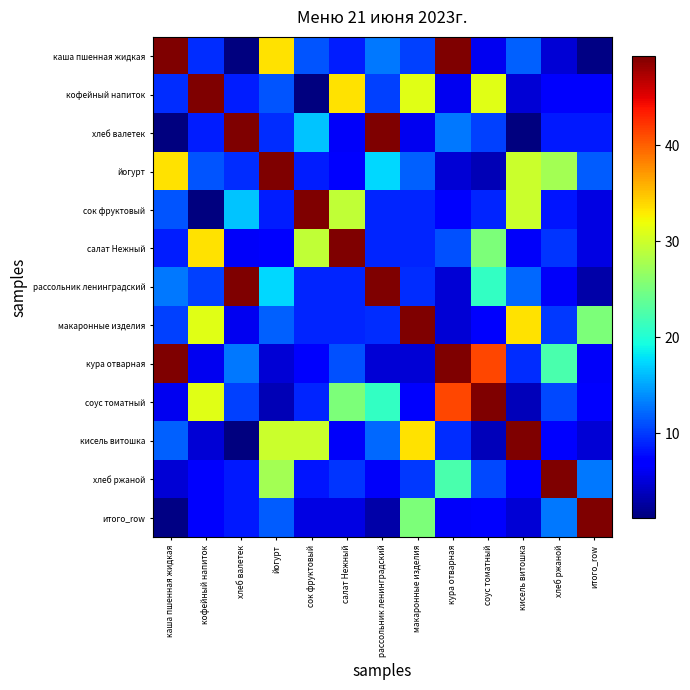

Reading left to right, transcribe all the data shown in this chart.

каша пшенная жидкая: каша пшенная жидкая=49.3	кофейный напиток=9.3	хлеб валетек=1.2	йогурт=33.4	сок фруктовый=11.2	салат Нежный=8.6	рассольник ленинградский=13.0	макаронные изделия=10.3	кура отварная=49.3	соус томатный=6.0	кисель витошка=11.9	хлеб ржаной=4.8	итого_row=1.4
кофейный напиток: каша пшенная жидкая=9.3	кофейный напиток=49.3	хлеб валетек=8.6	йогурт=11.2	сок фруктовый=1.2	салат Нежный=33.4	рассольник ленинградский=10.3	макаронные изделия=31.1	кура отварная=6.0	соус томатный=31.1	кисель витошка=4.8	хлеб ржаной=6.6	итого_row=6.6
хлеб валетек: каша пшенная жидкая=1.2	кофейный напиток=8.6	хлеб валетек=49.3	йогурт=9.3	сок фруктовый=16.5	салат Нежный=6.3	рассольник ленинградский=49.3	макаронные изделия=6.0	кура отварная=13.0	соус томатный=10.3	кисель витошка=1.3	хлеб ржаной=8.3	итого_row=8.3
йогурт: каша пшенная жидкая=33.4	кофейный напиток=11.2	хлеб валетек=9.3	йогурт=49.3	сок фруктовый=8.6	салат Нежный=7.1	рассольник ленинградский=17.4	макаронные изделия=11.9	кура отварная=4.8	соус томатный=3.6	кисель витошка=29.8	хлеб ржаной=27.6	итого_row=11.7
сок фруктовый: каша пшенная жидкая=11.2	кофейный напиток=1.2	хлеб валетек=16.5	йогурт=8.6	сок фруктовый=49.3	салат Нежный=29.3	рассольник ленинградский=8.9	макаронные изделия=8.9	кура отварная=6.6	соус томатный=8.9	кисель витошка=29.8	хлеб ржаной=8.2	итого_row=5.4
салат Нежный: каша пшенная жидкая=8.6	кофейный напиток=33.4	хлеб валетек=6.3	йогурт=7.1	сок фруктовый=29.3	салат Нежный=49.3	рассольник ленинградский=8.9	макаронные изделия=8.9	кура отварная=11.1	соус томатный=25.2	кисель витошка=6.3	хлеб ржаной=9.8	итого_row=5.4
рассольник ленинградский: каша пшенная жидкая=13.0	кофейный напиток=10.3	хлеб валетек=49.3	йогурт=17.4	сок фруктовый=8.9	салат Нежный=8.9	рассольник ленинградский=49.3	макаронные изделия=9.3	кура отварная=4.9	соус томатный=21.0	кисель витошка=12.1	хлеб ржаной=6.3	итого_row=3.0
макаронные изделия: каша пшенная жидкая=10.3	кофейный напиток=31.1	хлеб валетек=6.0	йогурт=11.9	сок фруктовый=8.9	салат Нежный=8.9	рассольник ленинградский=9.3	макаронные изделия=49.3	кура отварная=4.9	соус томатный=6.5	кисель витошка=33.4	хлеб ржаной=9.9	итого_row=25.3
кура отварная: каша пшенная жидкая=49.3	кофейный напиток=6.0	хлеб валетек=13.0	йогурт=4.8	сок фруктовый=6.6	салат Нежный=11.1	рассольник ленинградский=4.9	макаронные изделия=4.9	кура отварная=49.3	соус томатный=41.3	кисель витошка=9.3	хлеб ржаной=22.3	итого_row=6.3
соус томатный: каша пшенная жидкая=6.0	кофейный напиток=31.1	хлеб валетек=10.3	йогурт=3.6	сок фруктовый=8.9	салат Нежный=25.2	рассольник ленинградский=21.0	макаронные изделия=6.5	кура отварная=41.3	соус томатный=49.3	кисель витошка=3.7	хлеб ржаной=10.6	итого_row=6.7
кисель витошка: каша пшенная жидкая=11.9	кофейный напиток=4.8	хлеб валетек=1.3	йогурт=29.8	сок фруктовый=29.8	салат Нежный=6.3	рассольник ленинградский=12.1	макаронные изделия=33.4	кура отварная=9.3	соус томатный=3.7	кисель витошка=49.3	хлеб ржаной=7.3	итого_row=4.9
хлеб ржаной: каша пшенная жидкая=4.8	кофейный напиток=6.6	хлеб валетек=8.3	йогурт=27.6	сок фруктовый=8.2	салат Нежный=9.8	рассольник ленинградский=6.3	макаронные изделия=9.9	кура отварная=22.3	соус томатный=10.6	кисель витошка=7.3	хлеб ржаной=49.3	итого_row=13.0
итого_row: каша пшенная жидкая=1.4	кофейный напиток=6.6	хлеб валетек=8.3	йогурт=11.7	сок фруктовый=5.4	салат Нежный=5.4	рассольник ленинградский=3.0	макаронные изделия=25.3	кура отварная=6.3	соус томатный=6.7	кисель витошка=4.9	хлеб ржаной=13.0	итого_row=49.3